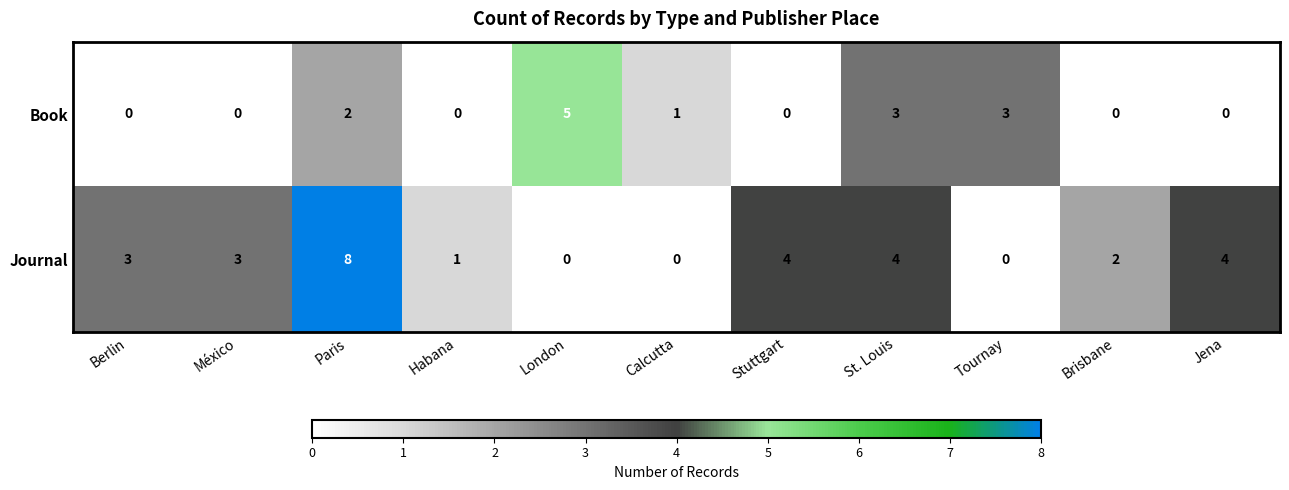

Read the Book value at London.

5